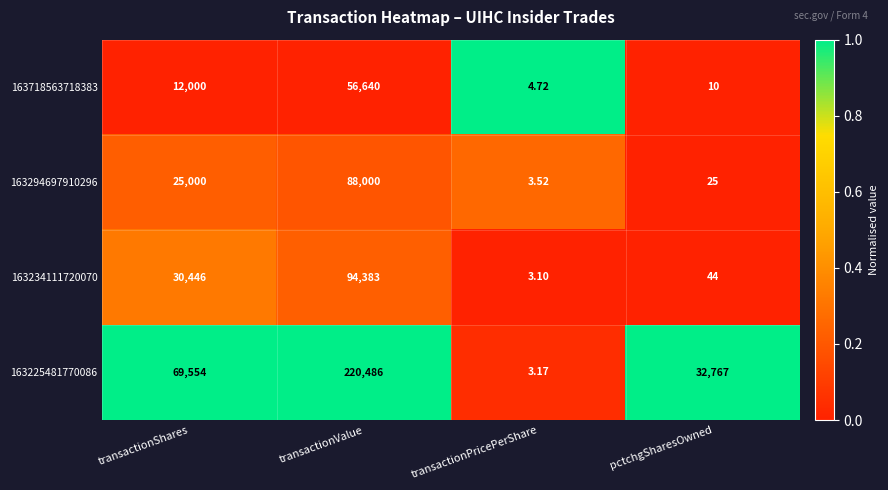

List the series in order of their peak value, lowest first.

163718563718383, 163294697910296, 163234111720070, 163225481770086